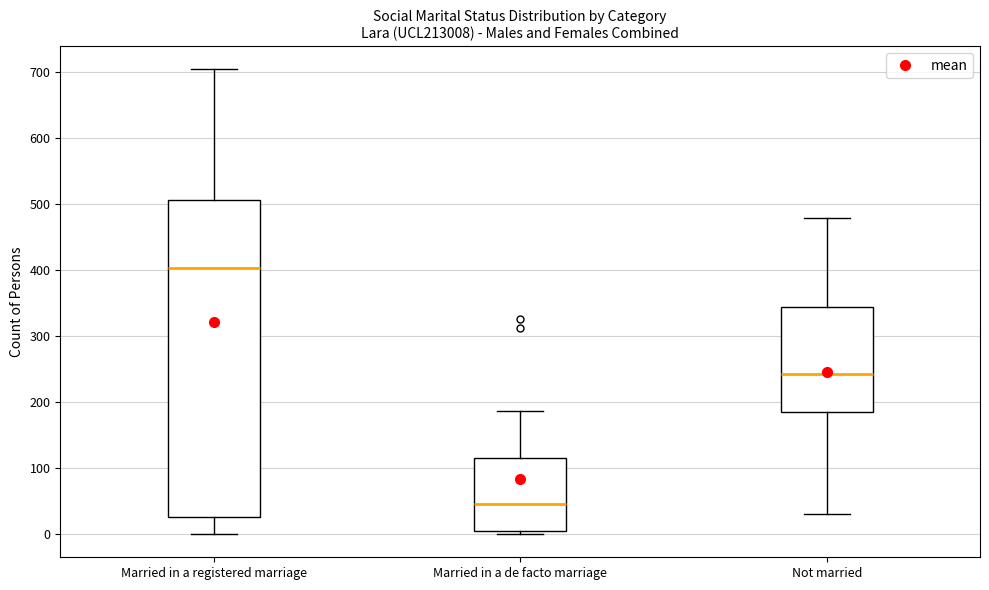

Which box has the lowest median line?

Married in a de facto marriage